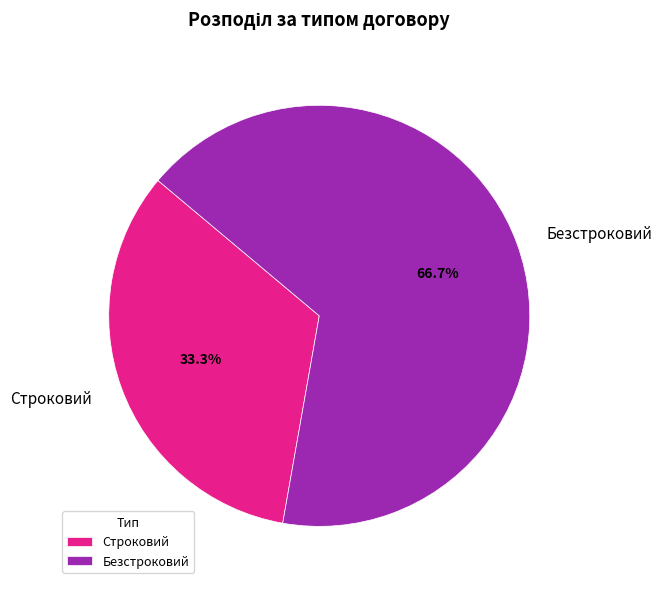

Is it true that Строковий is 27% of the pie?

False